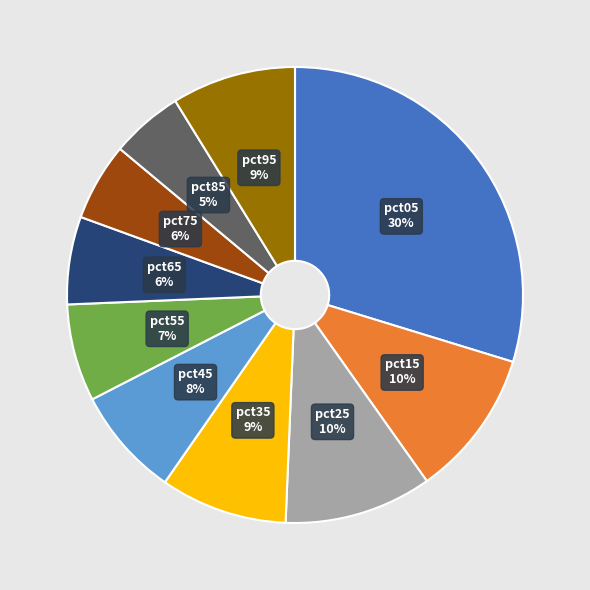

To the nearest percent, what portion does pct95 represent?

9%